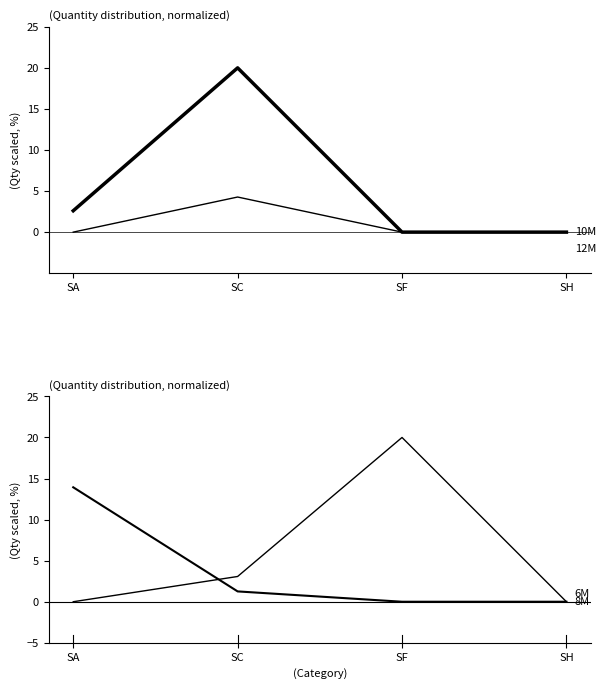

What is the total value across all series at SA?

16.5